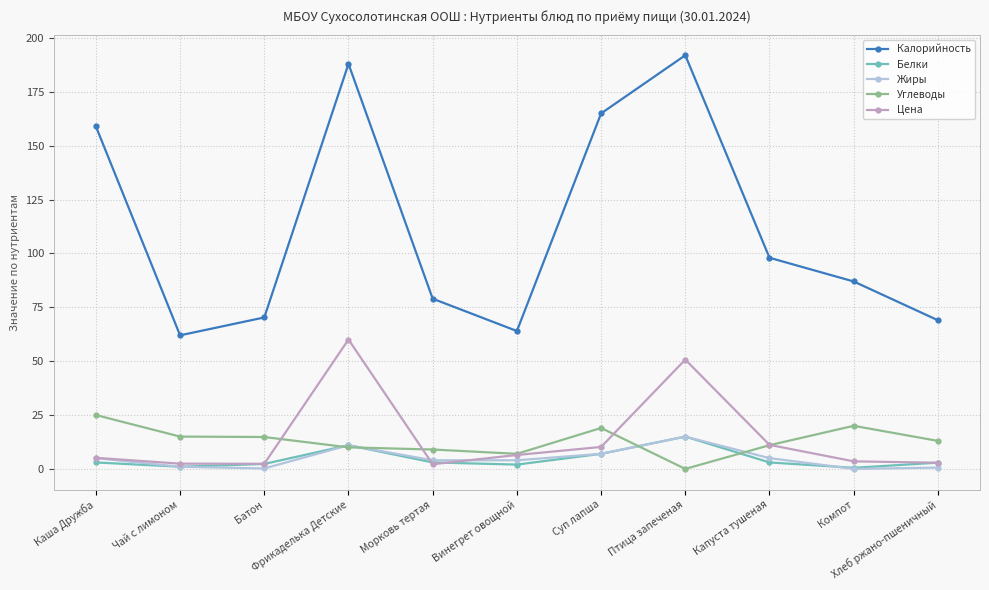

Which series has the widest spread of values?

Калорийность